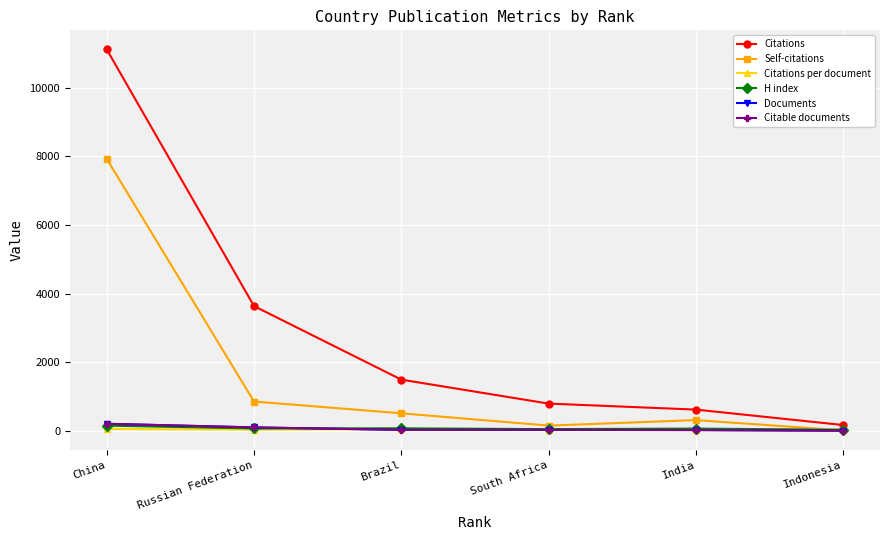

Is it true that Self-citations equals 10528.8 at China?

False